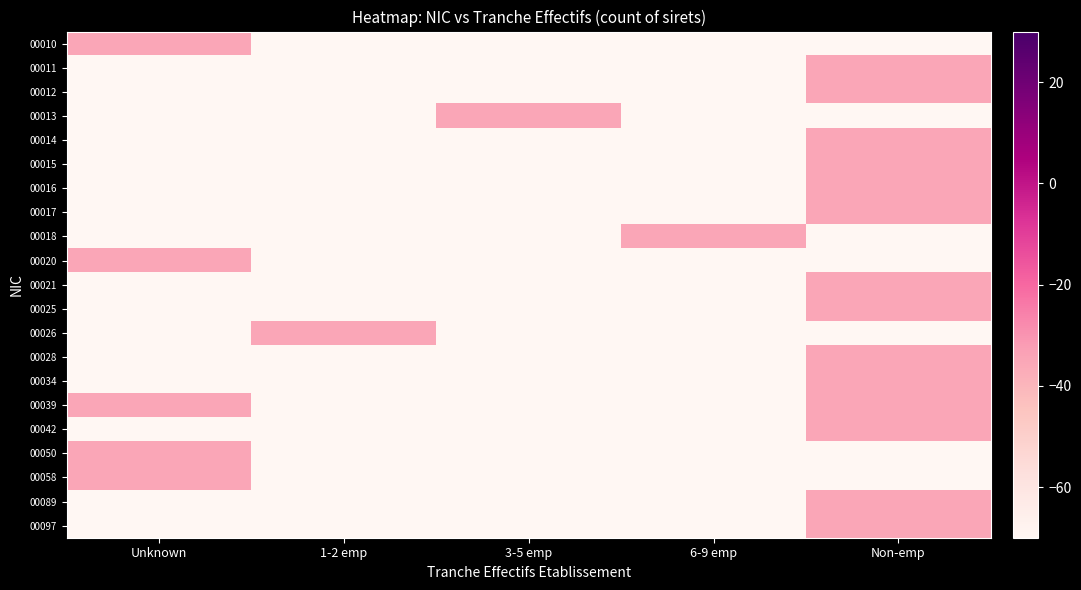

At which category is the sum across all series the highest?

Non-emp